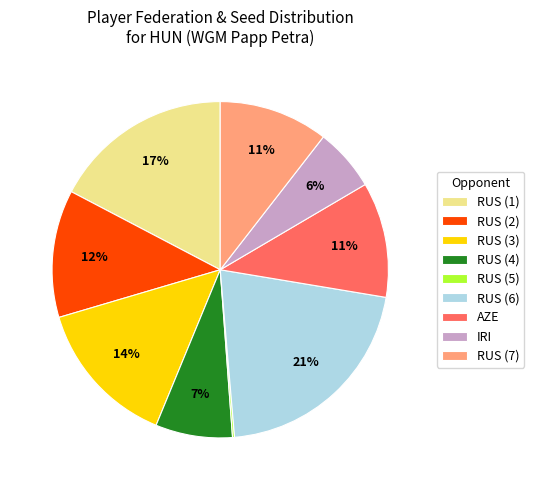

To the nearest percent, what is the average slice percentage?

11%